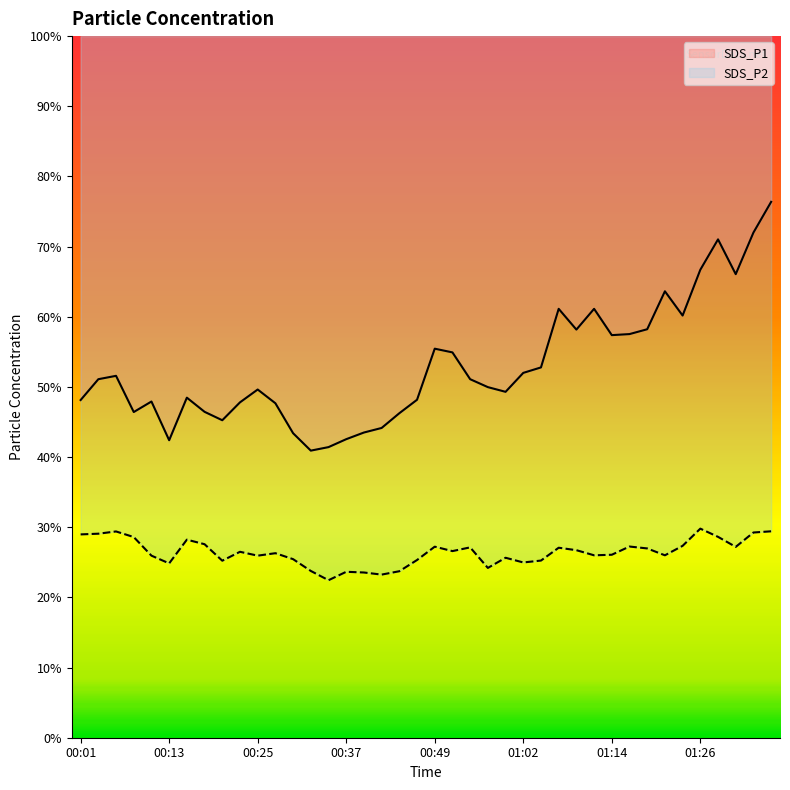

How many lines are shown in the chart?

2